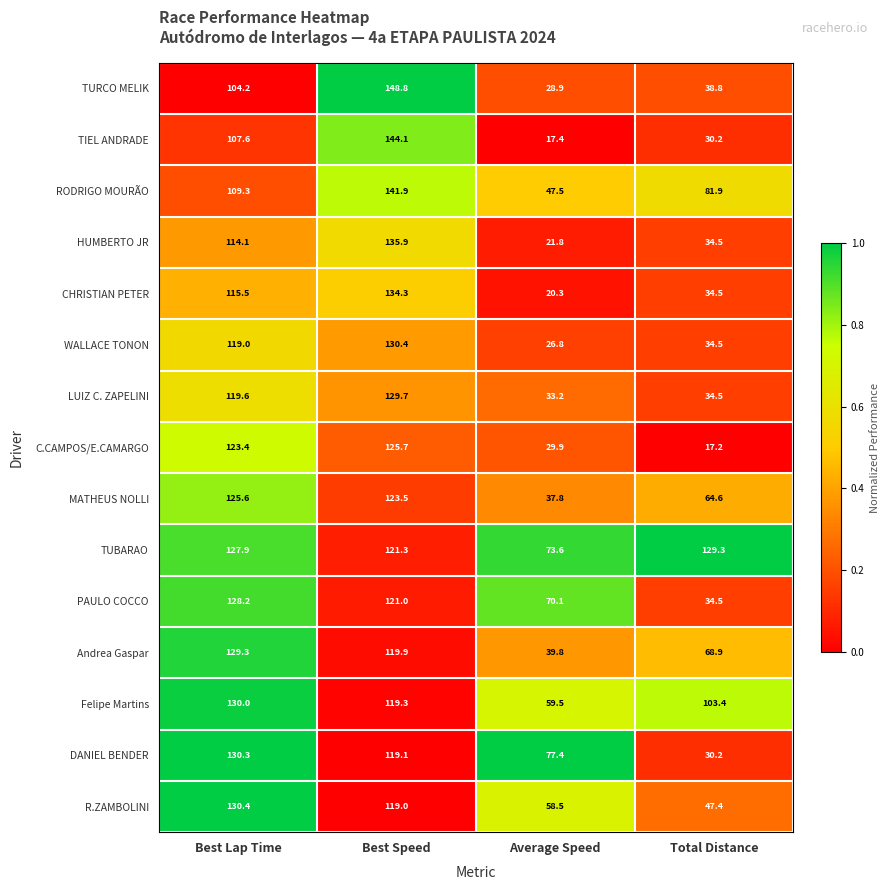

At which label does Felipe Martins first exceed 119?

Best Lap Time